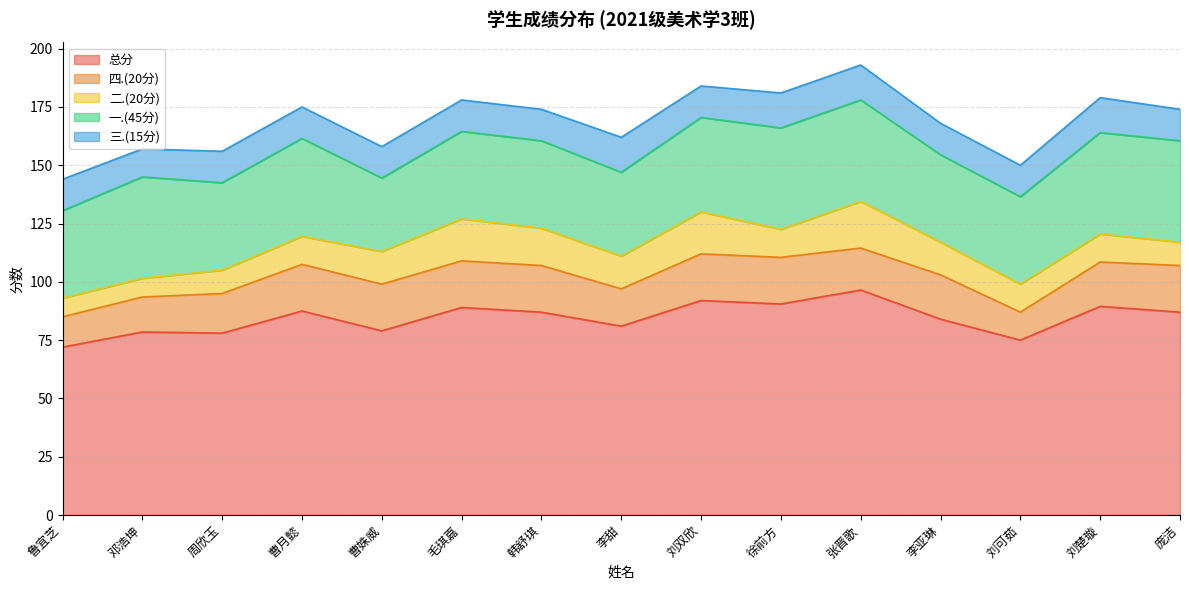

Which series ends up on top after the final intersection of 二.(20分) and 三.(15分)?

三.(15分)